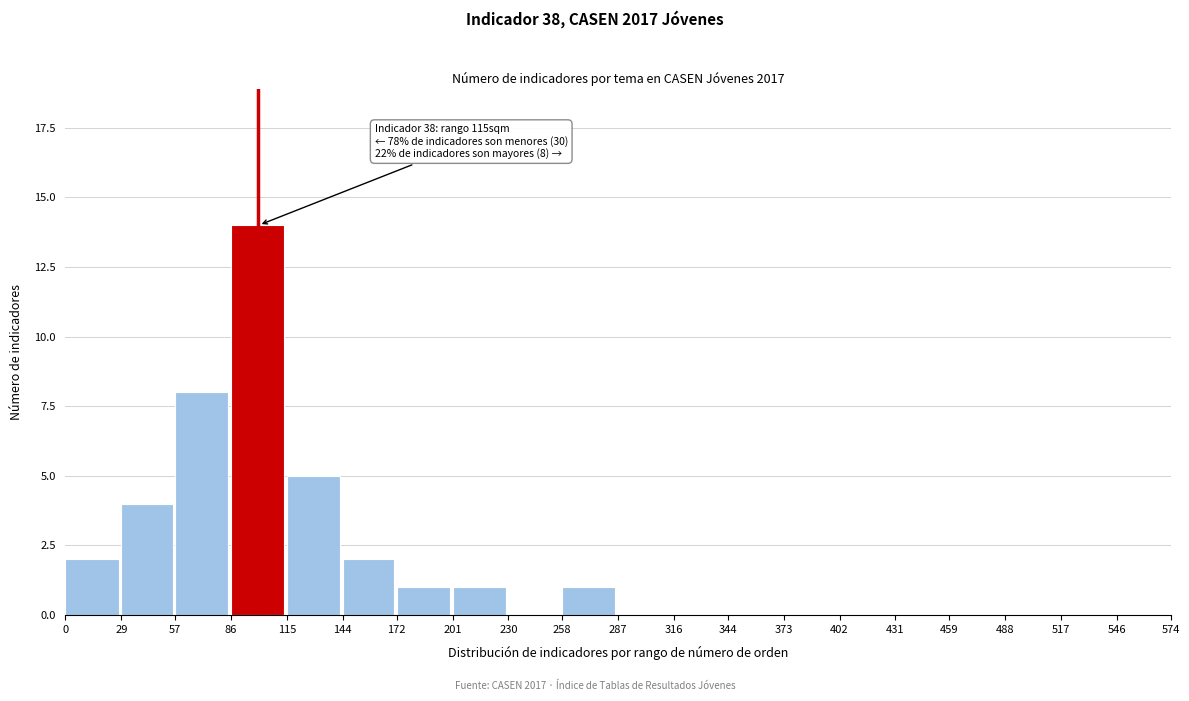

Reading left to right, extract all data points from this chart.

0=2	29=4	57=8	86=14	115=5	144=2	172=1	201=1	230=0	258=1	287=0	316=0	344=0	373=0	402=0	431=0	459=0	488=0	517=0	546=0